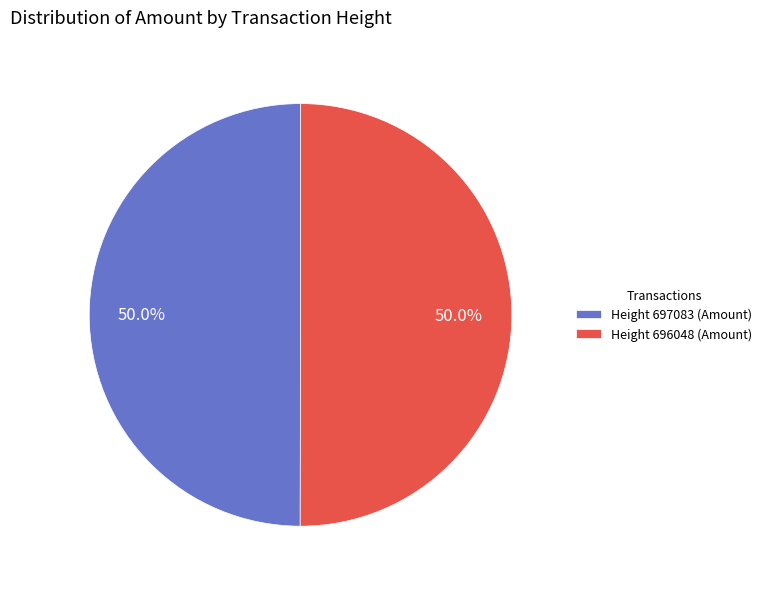

To the nearest percent, what percentage of the pie is Height 697083?

50%